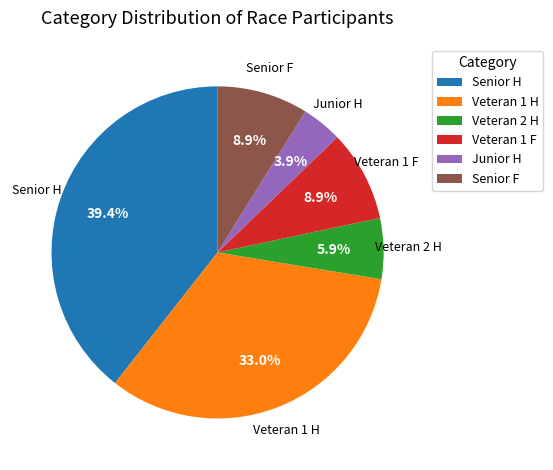

Is the sum of Veteran 1 F and Senior H greater than half?

No